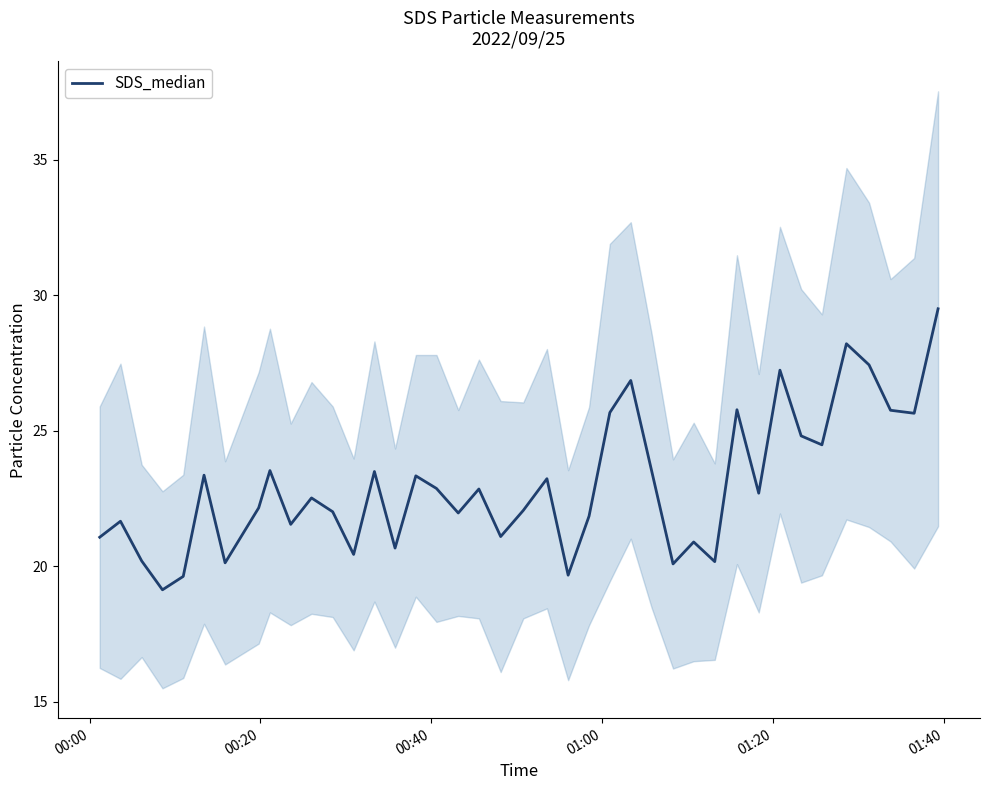

Is it true that the value at 15 is 6.7?

False